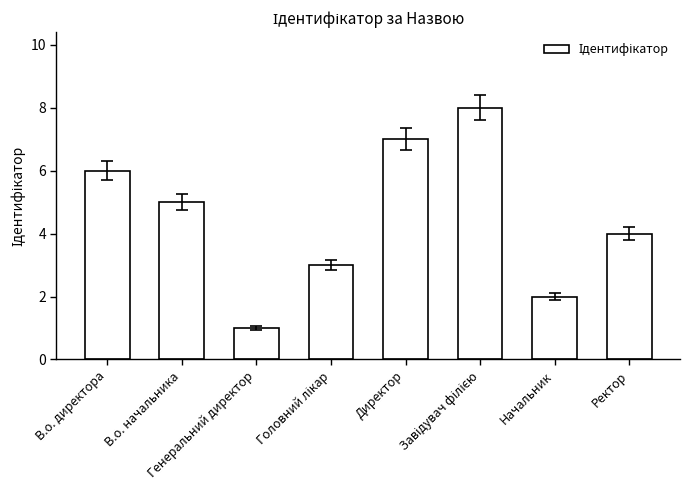

The chart shows a value of 5 at В.о. начальника. True or false?

True